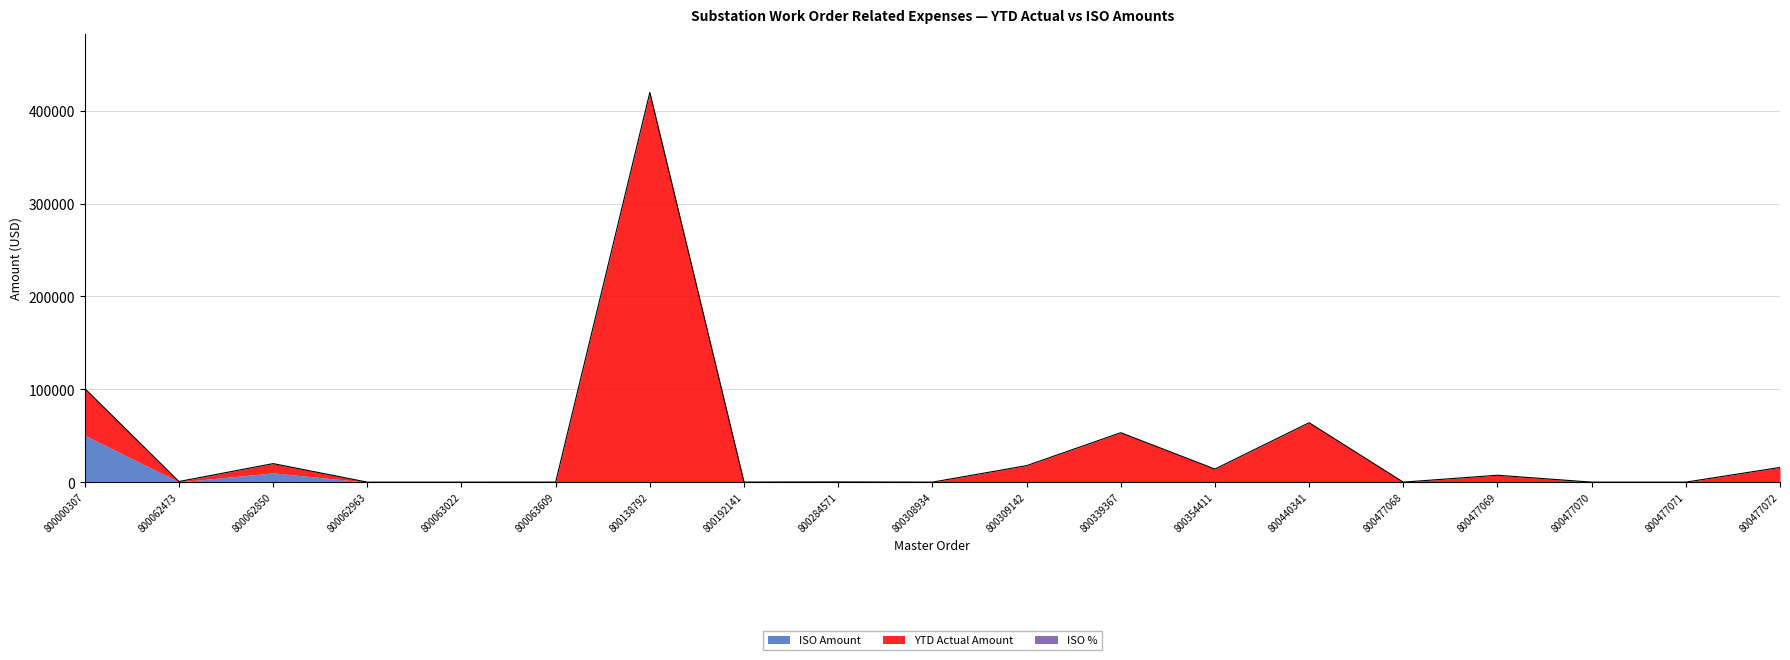

At how many categories does at least one series exceed 284074?

1